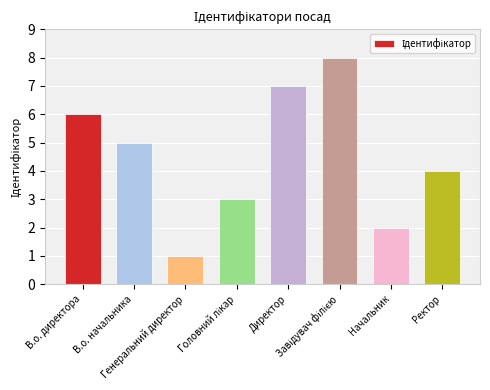

What is the difference between the maximum and minimum values?

7